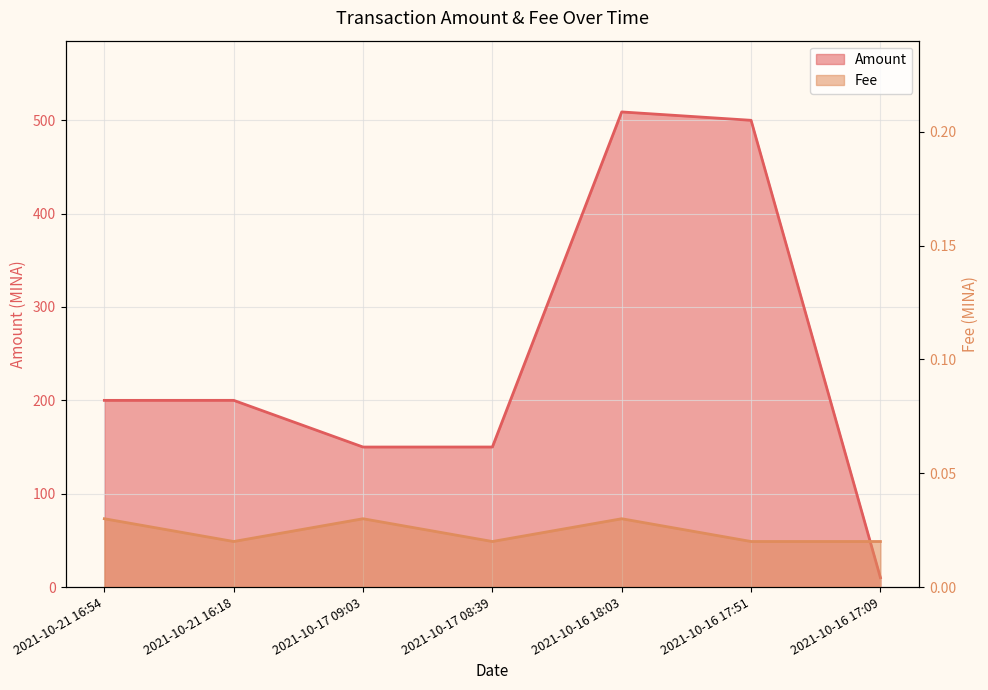

Which series has the largest total across all categories?

Amount